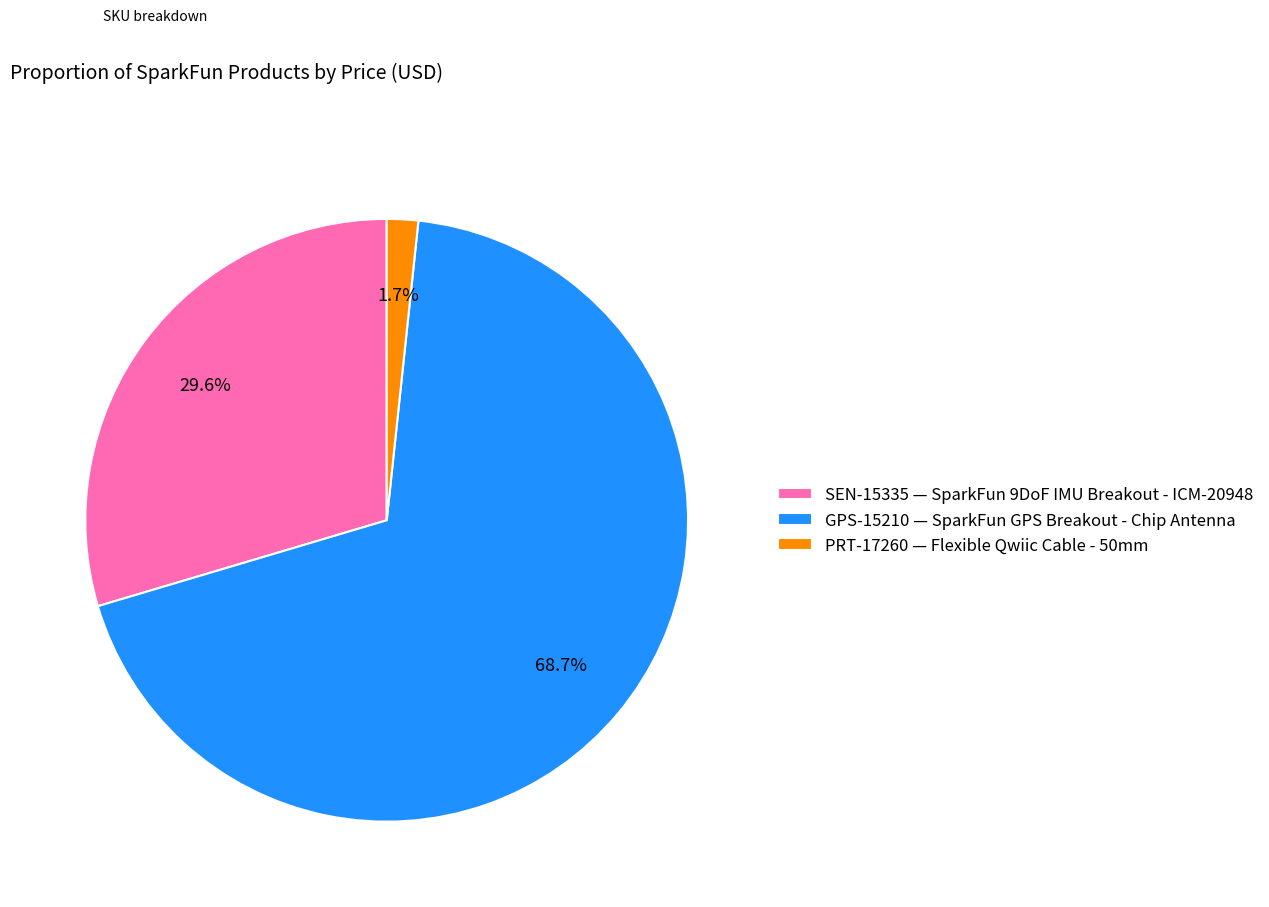

Count the number of slices in the pie.

3